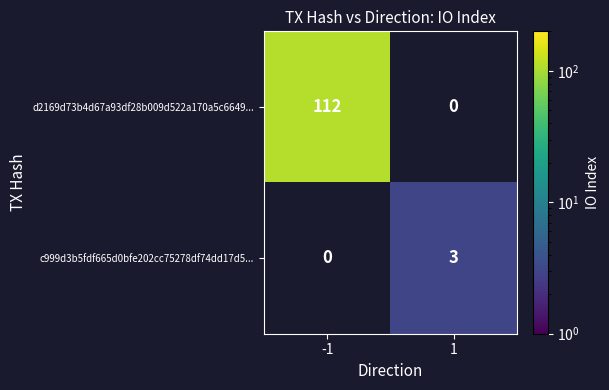

At how many categories does at least one series exceed 39?

1